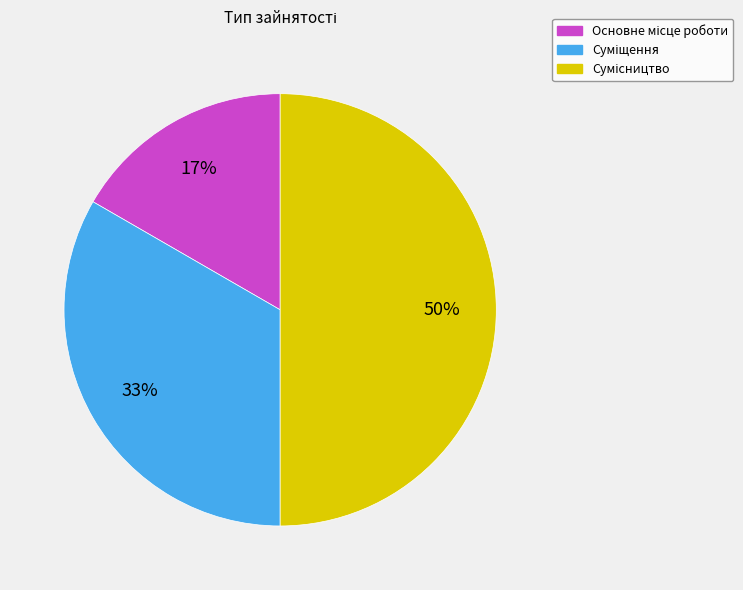

To the nearest percent, what is the difference between the largest and smallest slice percentages?

33%